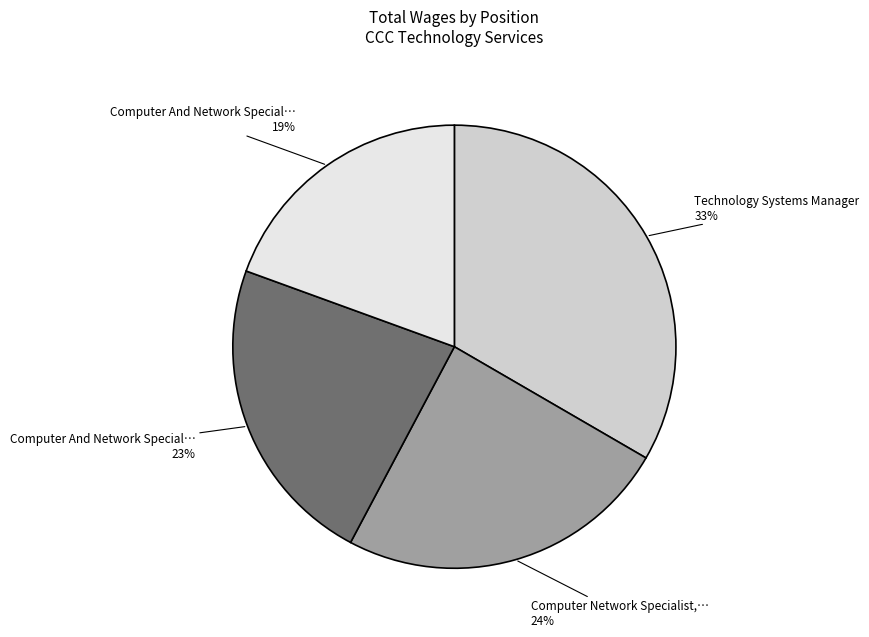

Is there a majority slice in this chart?

No